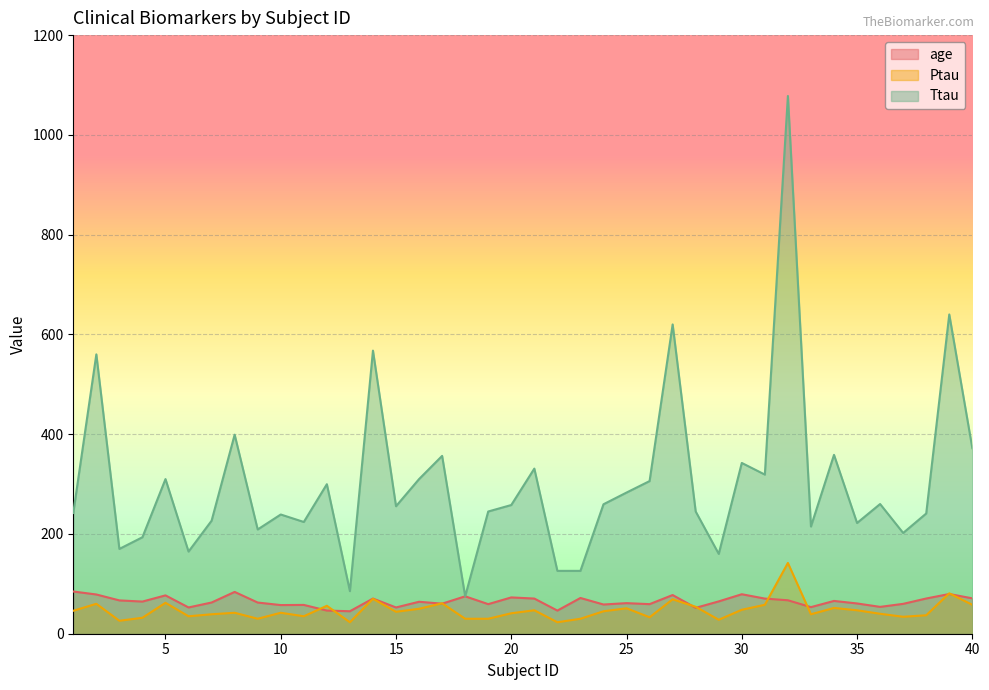

Reading right to left, what are all the values shown in this chart?

age: 70.9	79.6	70.6	59.9	53.8	60.7	65.7	53.3	67.0	70.4	79.2	64.8	51.9	77.6	59.3	61.3	58.6	71.7	46.4	70.5	72.8	59.3	75.0	60.2	64.1	52.6	70.5	45.1	46.4	57.7	57.4	62.5	83.8	62.6	52.7	76.9	64.5	66.8	78.7	84.6
Ptau: 58.0	81.0	37.0	34.0	40.0	47.0	51.7	39.0	141.9	58.0	48.0	28.0	54.0	69.0	33.0	51.0	45.0	30.0	23.0	47.0	41.0	30.0	30.0	61.0	50.0	44.0	70.0	23.0	56.0	35.0	42.0	30.0	42.0	39.0	35.0	62.0	32.0	26.0	60.0	46.0
Ttau: 372.0	640.0	241.0	202.0	260.0	222.0	358.6	214.9	1078.0	319.0	342.3	160.0	245.0	620.0	306.0	283.0	259.5	126.0	126.0	331.0	258.0	245.0	75.0	356.5	310.0	255.6	567.5	85.4	299.7	224.0	239.0	209.0	399.0	226.5	164.7	310.0	193.4	170.0	560.0	242.0